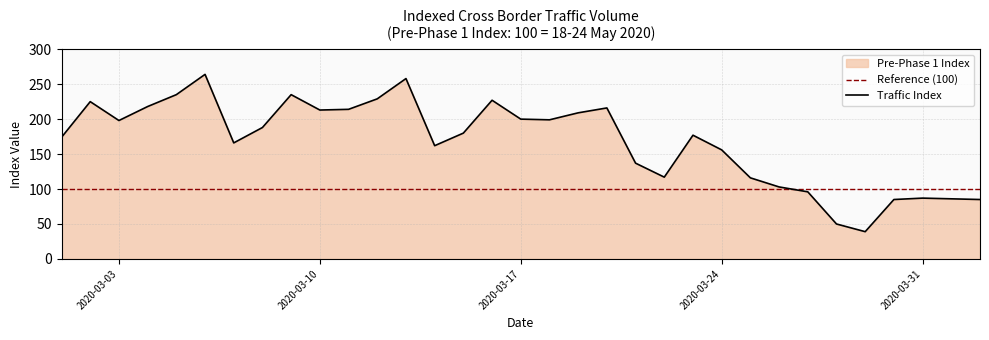

Is it true that Traffic Index equals 156 at 2020-03-24?

True